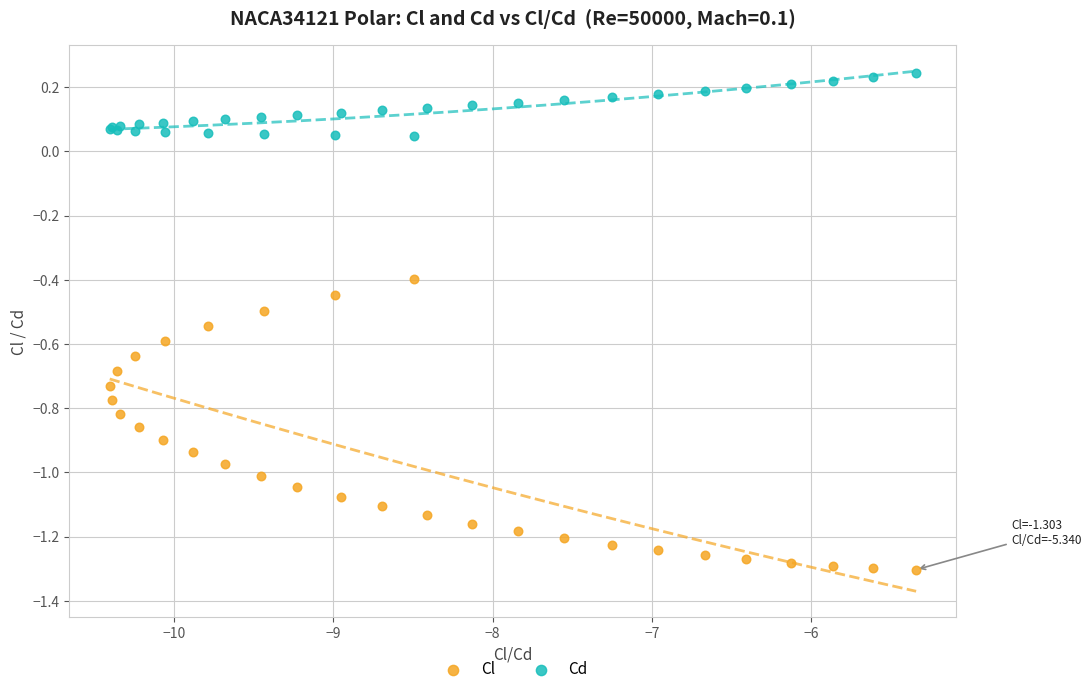

Which series contains the lowest Y value?

Cl